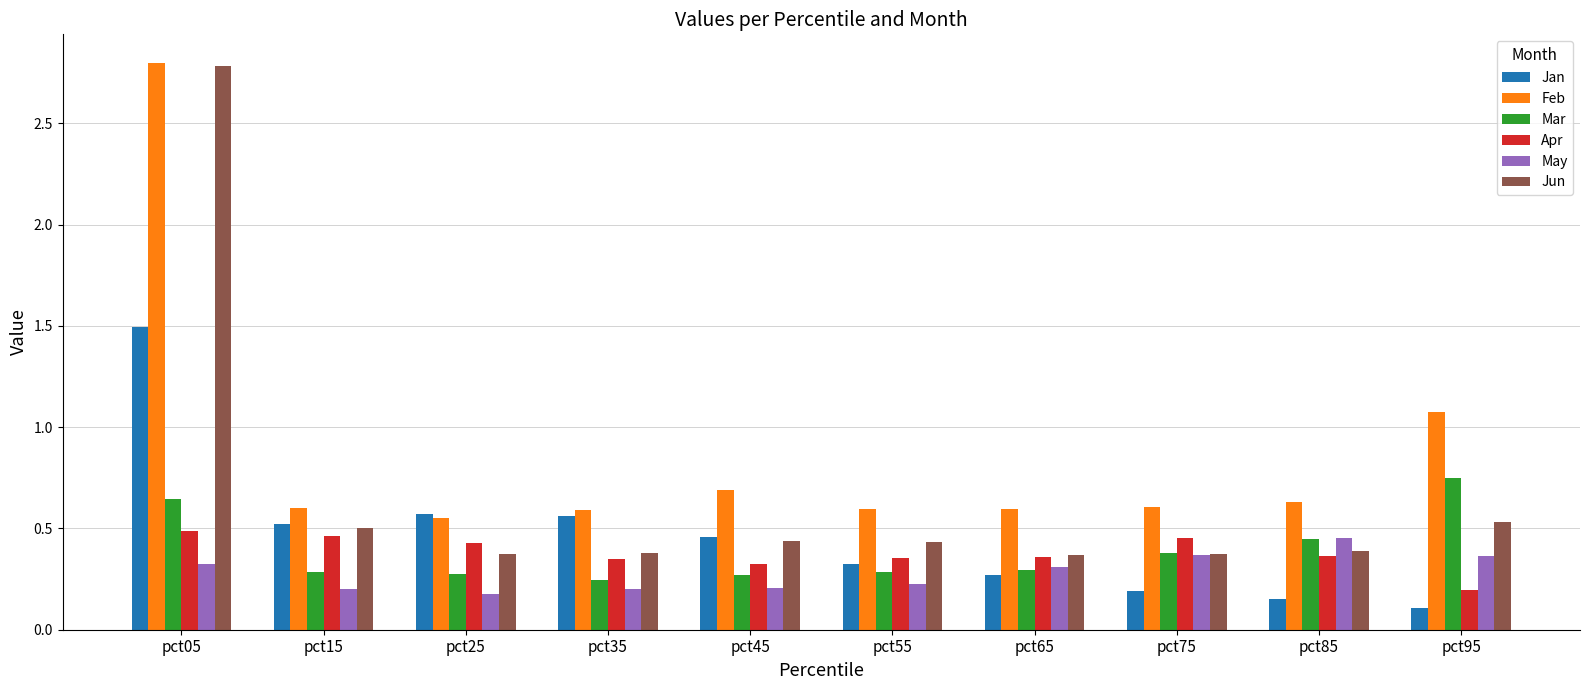

Which series has the widest spread of values?

Jun